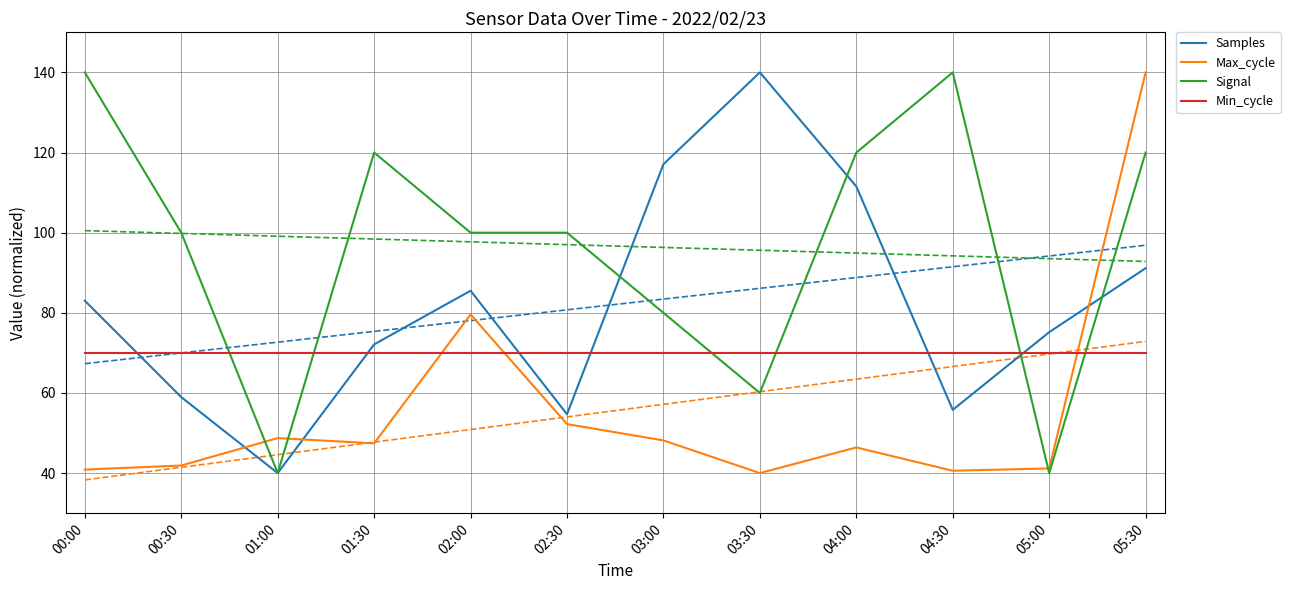

Read the Max_cycle value at 02:00.

79.6